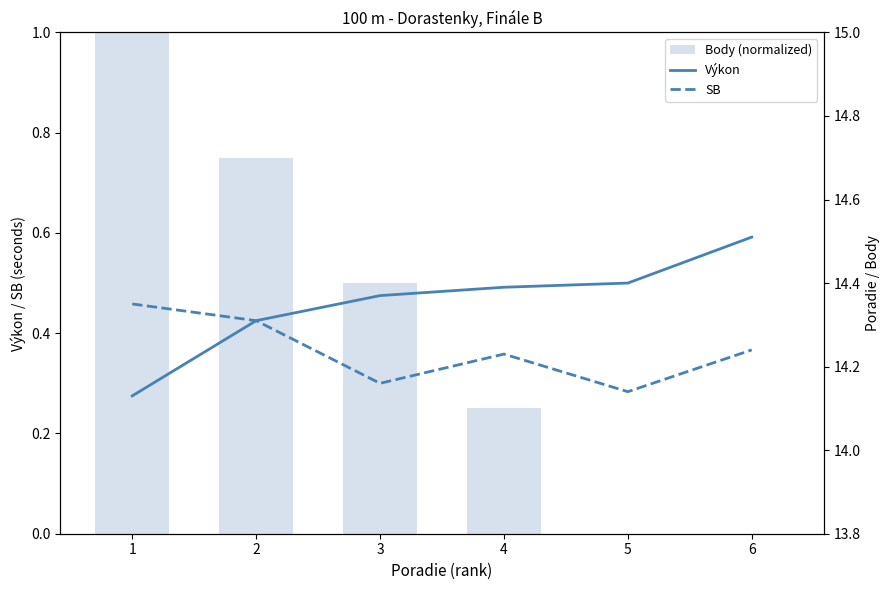

List the series in order of their peak value, highest first.

Výkon, SB, Body (normalized)